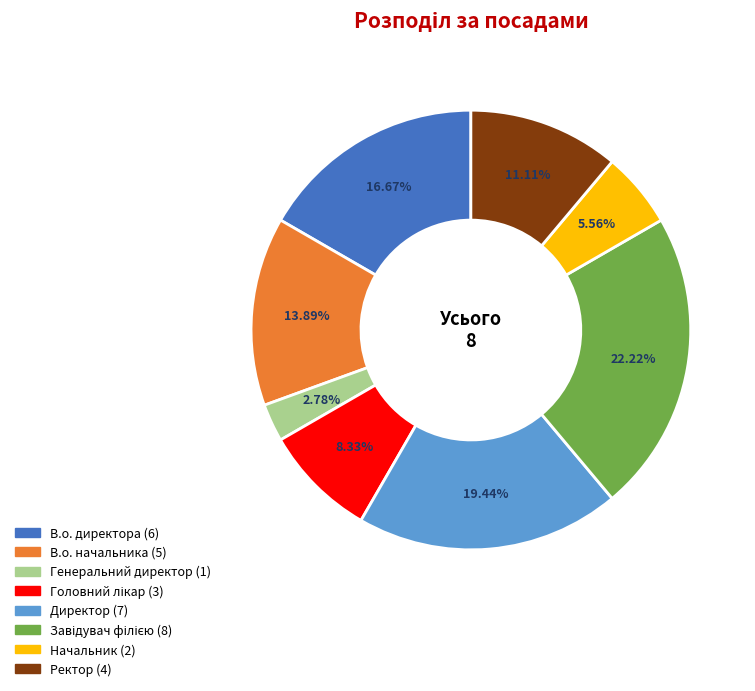

What is the smallest slice in the pie chart?

Генеральний директор